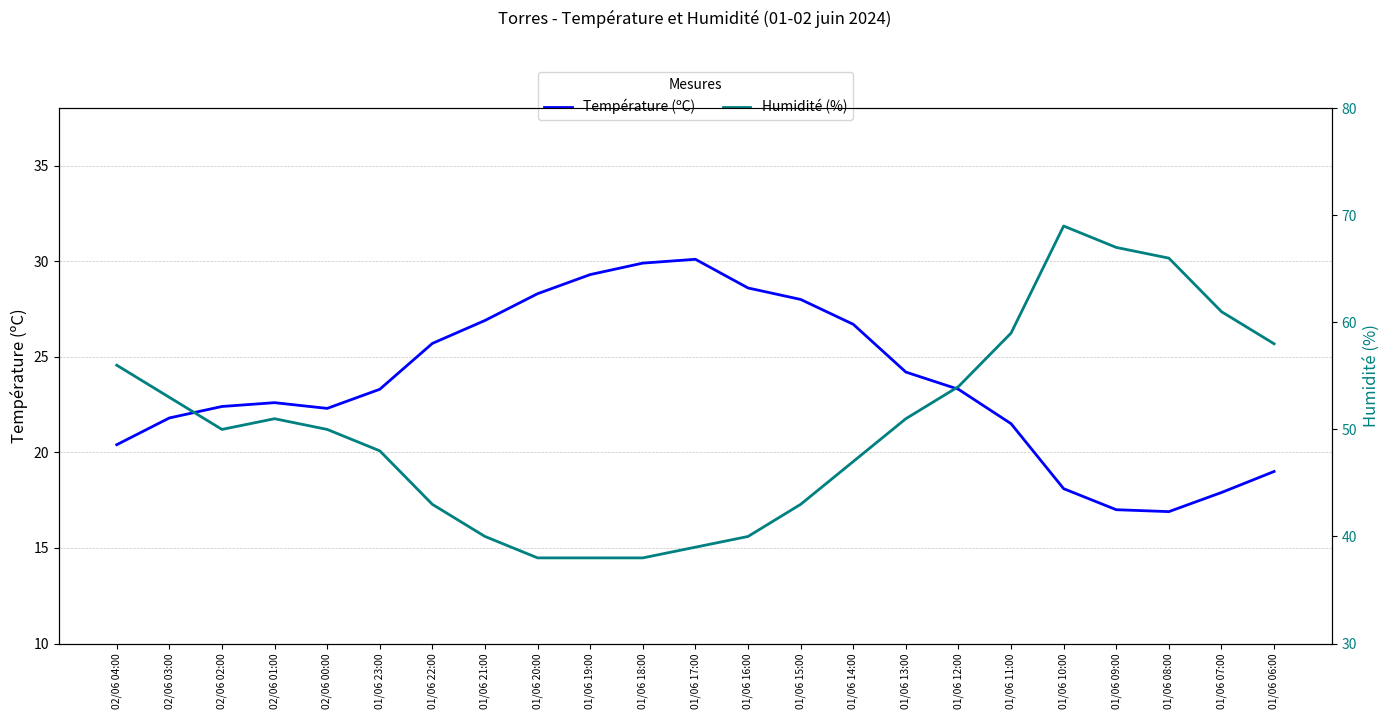

At which category does the chart reach its minimum across all series?

01/06 08:00